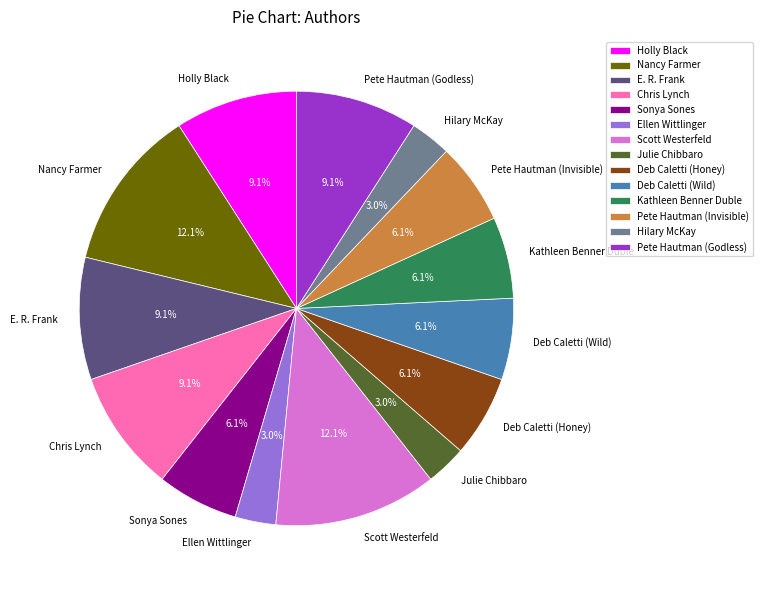

What is the ratio of the value at Nancy Farmer to the value at E. R. Frank?

1.3